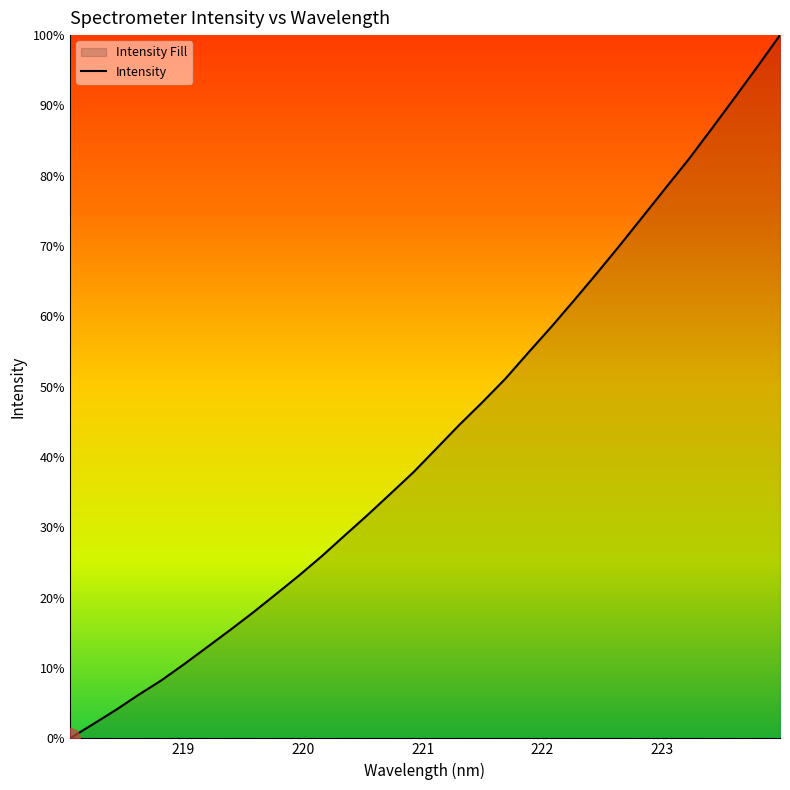

What is the value of the 10th point from the left?

2625.8